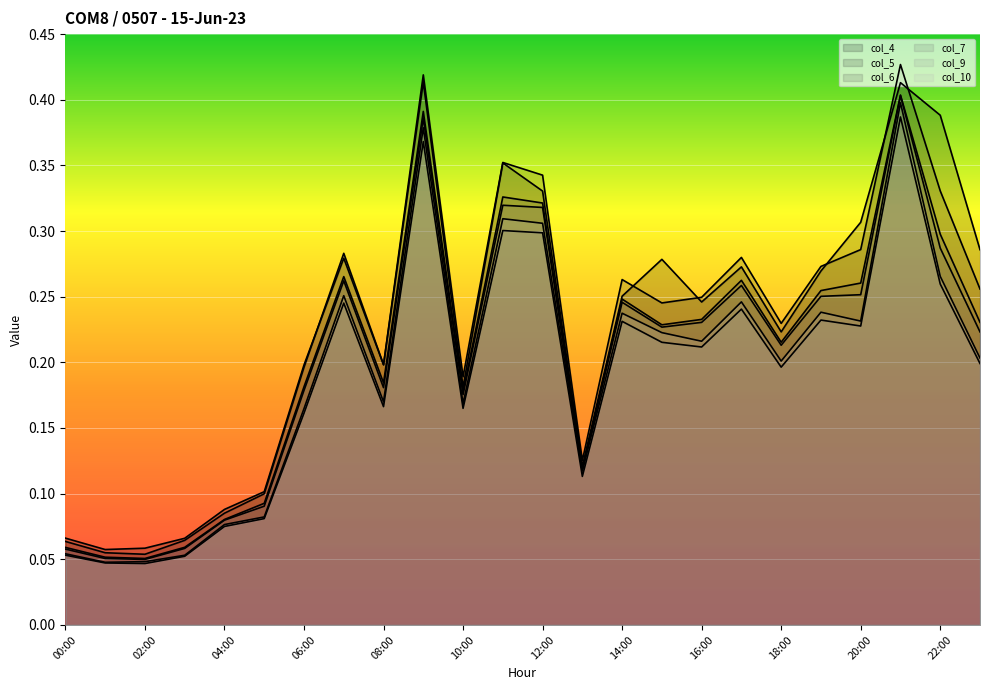

The col_4 series shows 0.0 at 01:00. True or false?

False